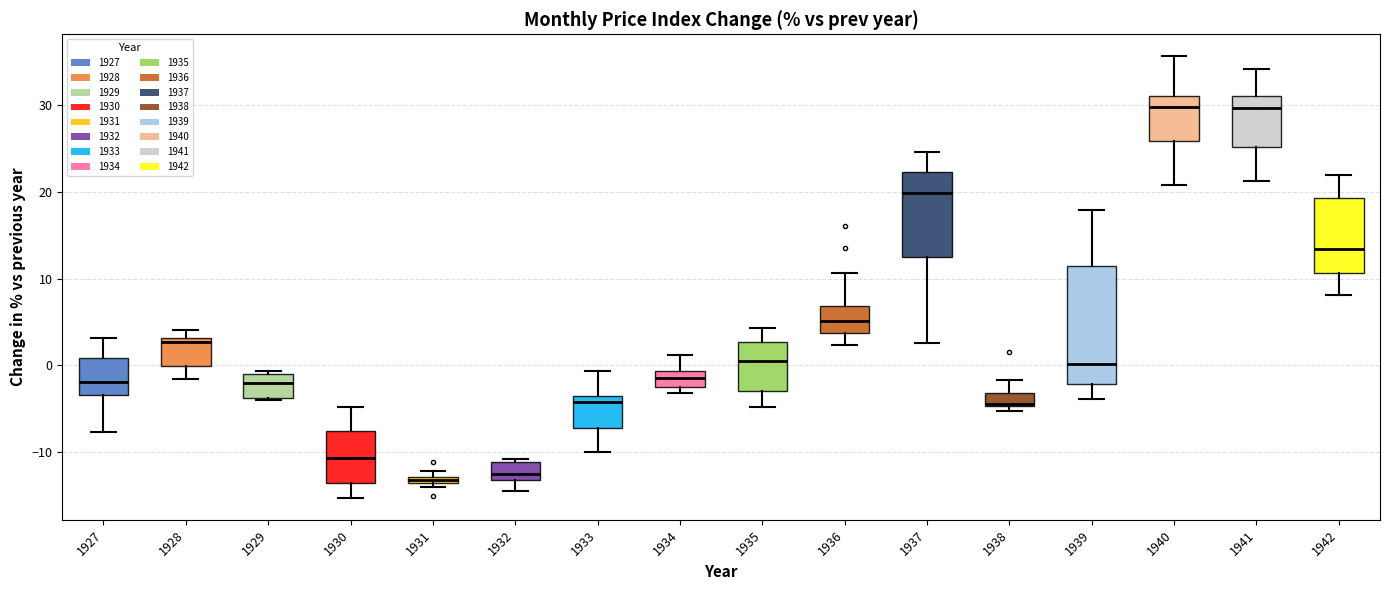

Comparing the boxes themselves (not the whiskers), which one is the tallest?

1939